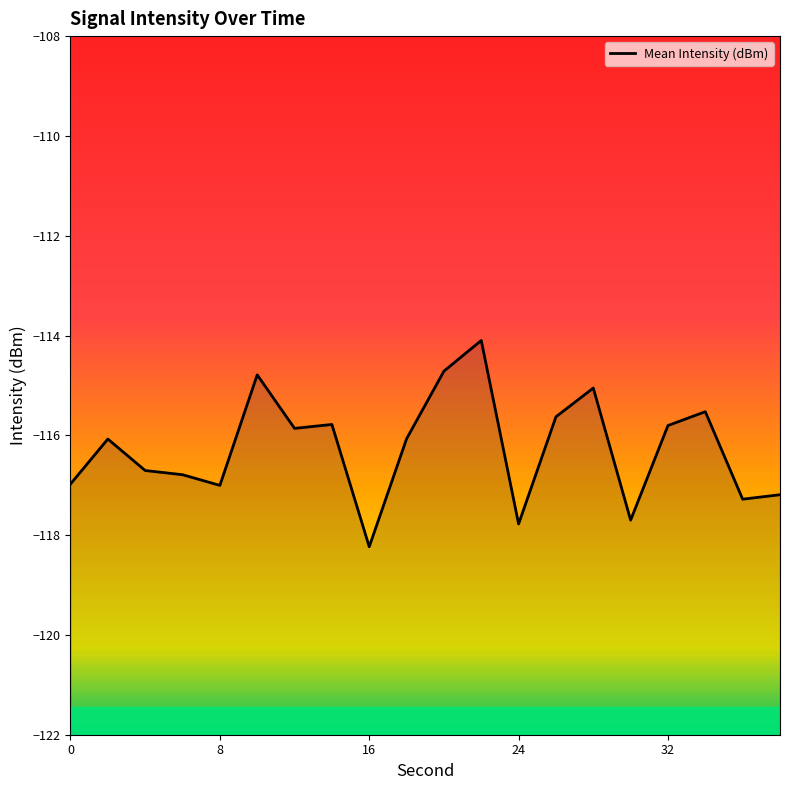

How many categories are shown in the chart?

20